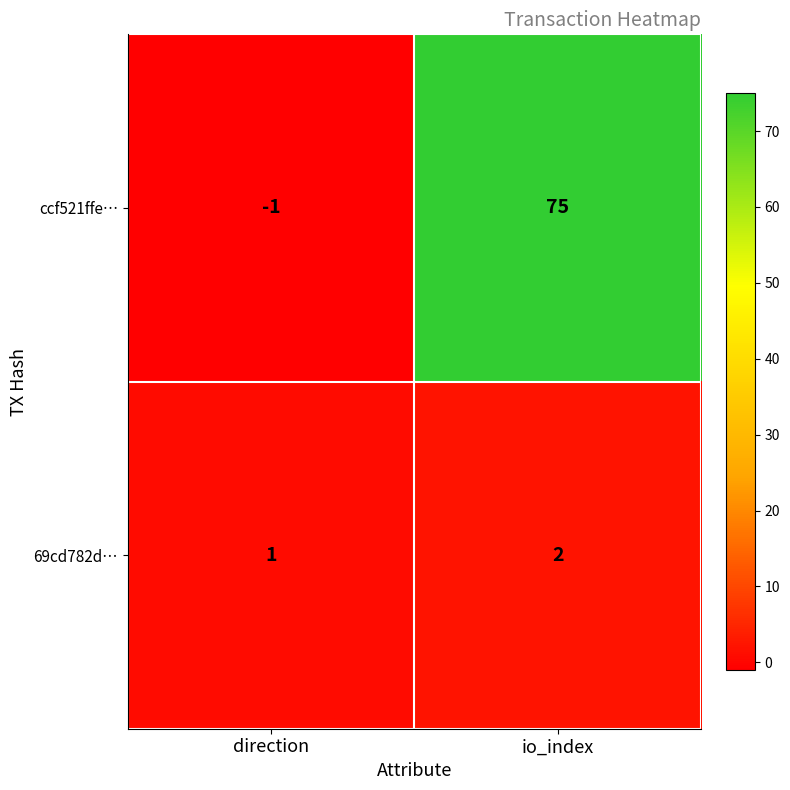

List the series in order of their peak value, lowest first.

69cd782d…, ccf521ffe…